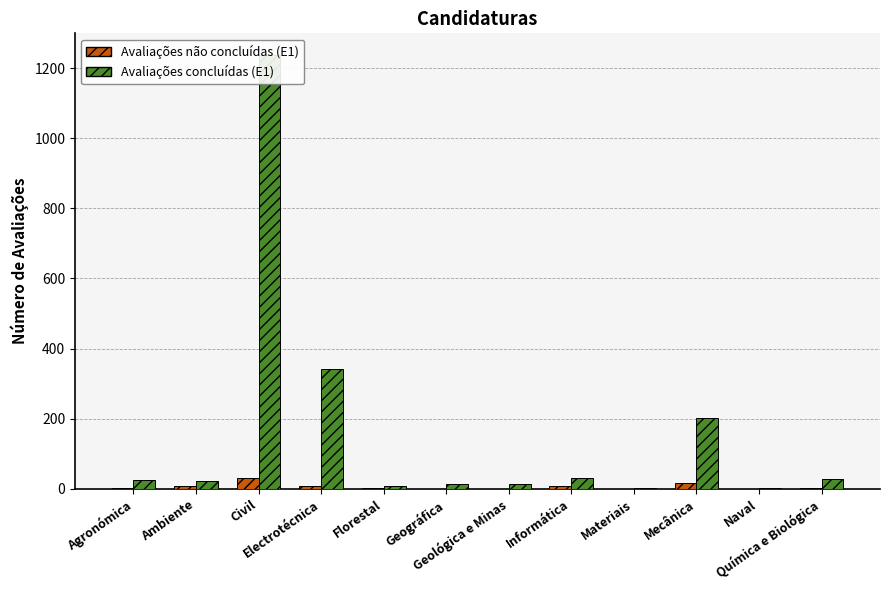

Reading left to right, transcribe all the data shown in this chart.

Avaliações não concluídas (E1): Agronómica=4	Ambiente=8	Civil=31	Electrotécnica=9	Florestal=2	Geográfica=0	Geológica e Minas=1	Informática=7	Materiais=0	Mecânica=18	Naval=0	Química e Biológica=2
Avaliações concluídas (E1): Agronómica=25	Ambiente=22	Civil=1237	Electrotécnica=342	Florestal=7	Geográfica=14	Geológica e Minas=13	Informática=32	Materiais=2	Mecânica=203	Naval=2	Química e Biológica=27